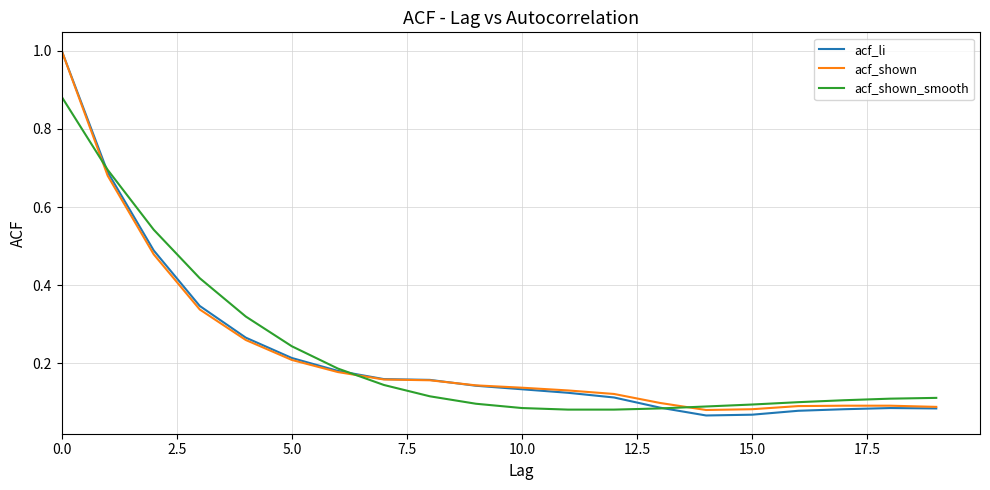

Which series has the largest range (max minus min)?

acf_li